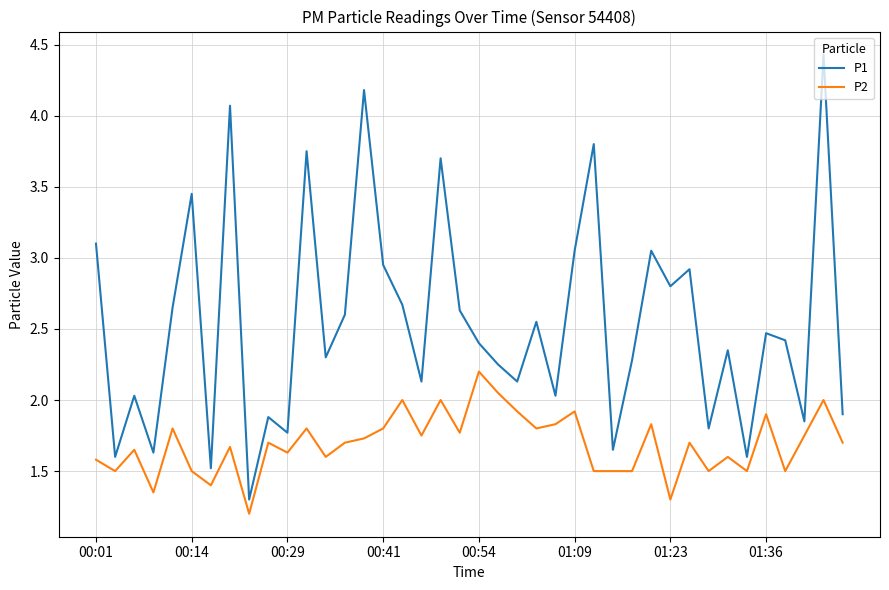

True or false: P2 and P1 cross at least once.

False